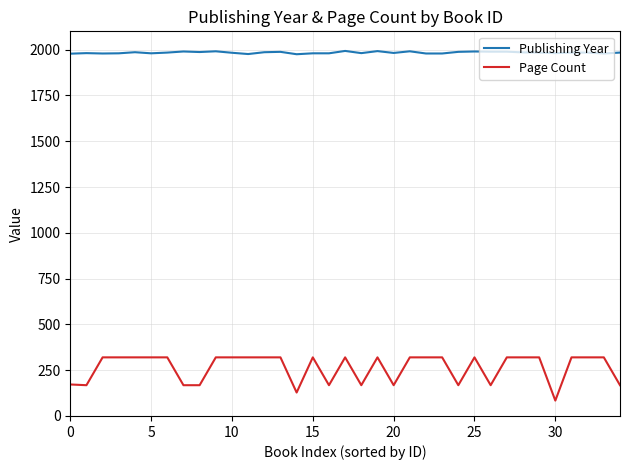

True or false: Page Count and Publishing Year cross at least once.

False